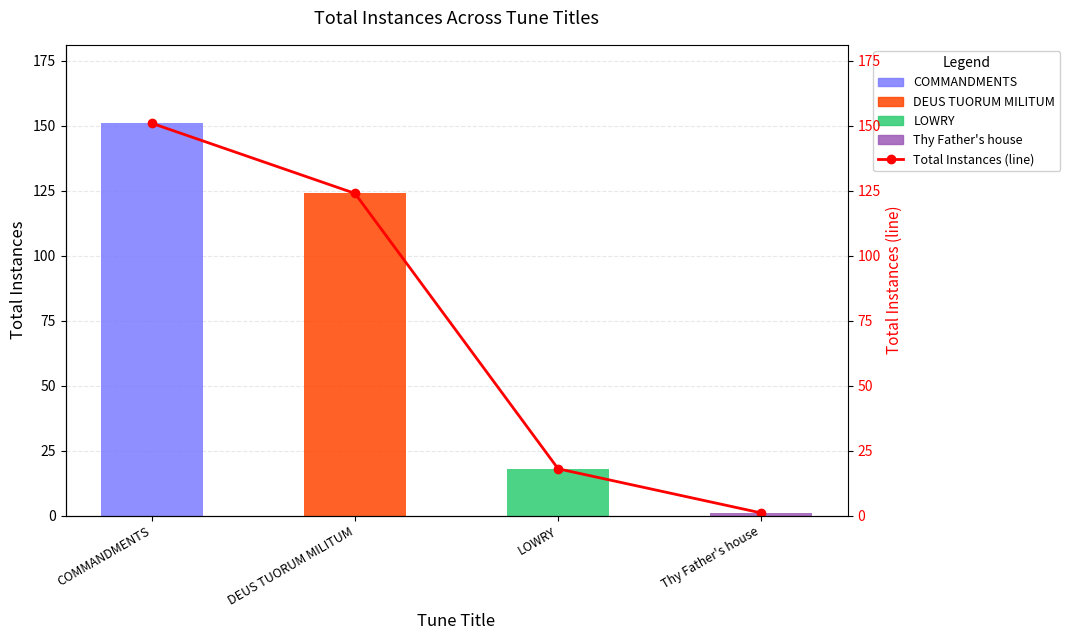

Reading left to right, transcribe all the data shown in this chart.

151	124	18	1